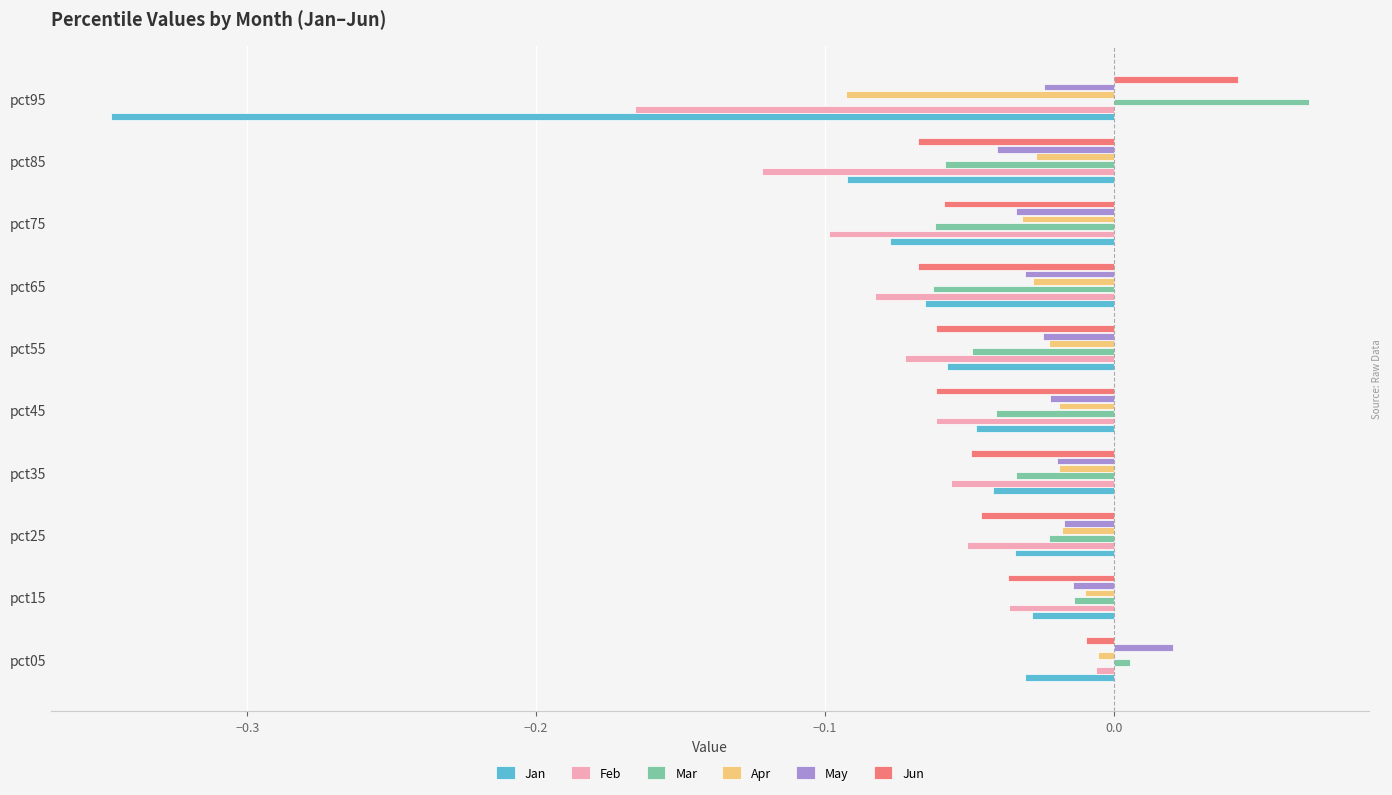

At which category does the chart reach its peak across all series?

pct95